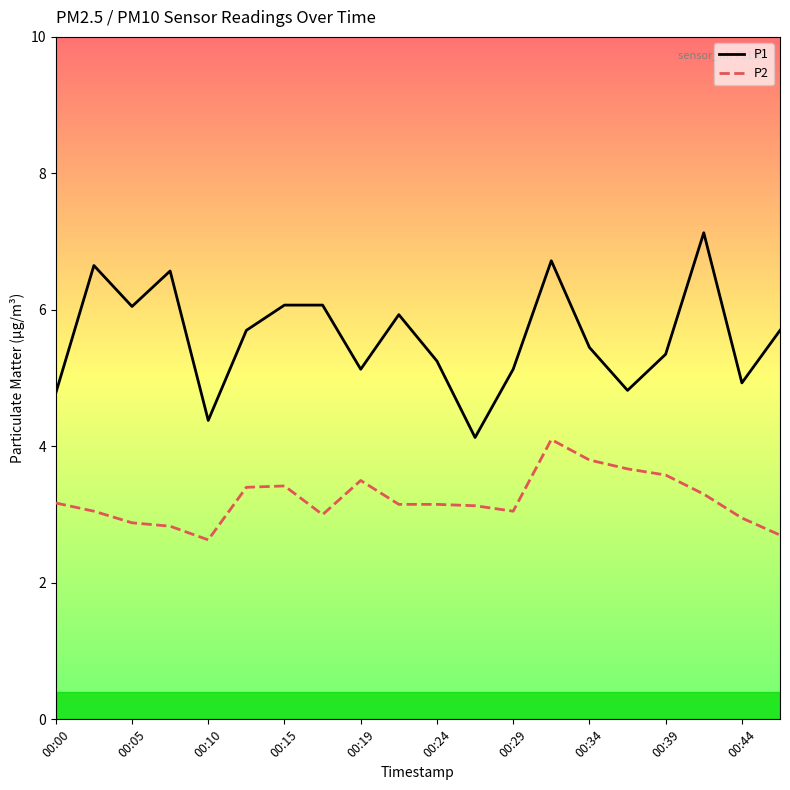

What is the minimum value for P2?

2.6